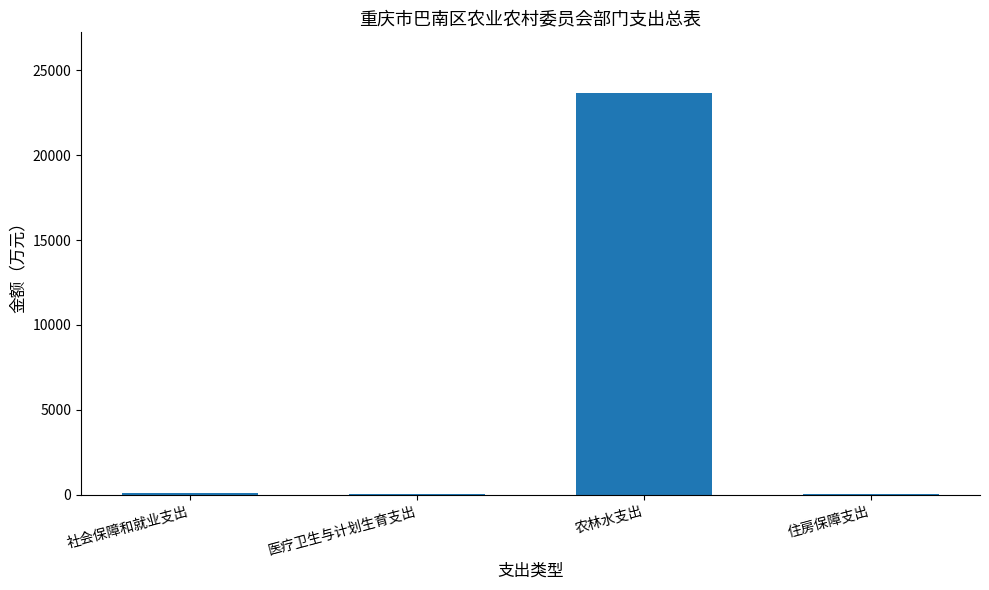

Which has a higher value, 医疗卫生与计划生育支出 or 农林水支出?

农林水支出